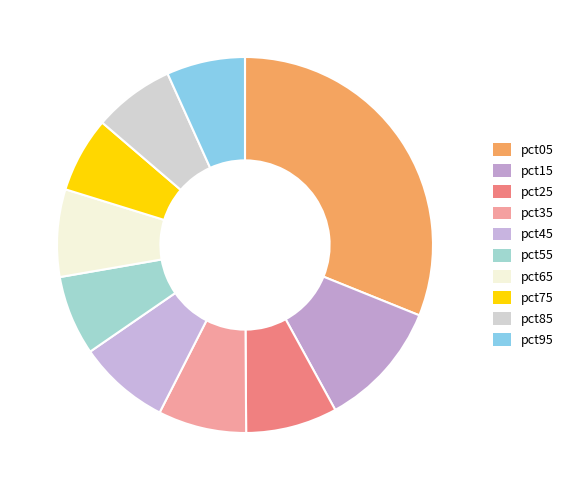

How many segments does this pie chart have?

10